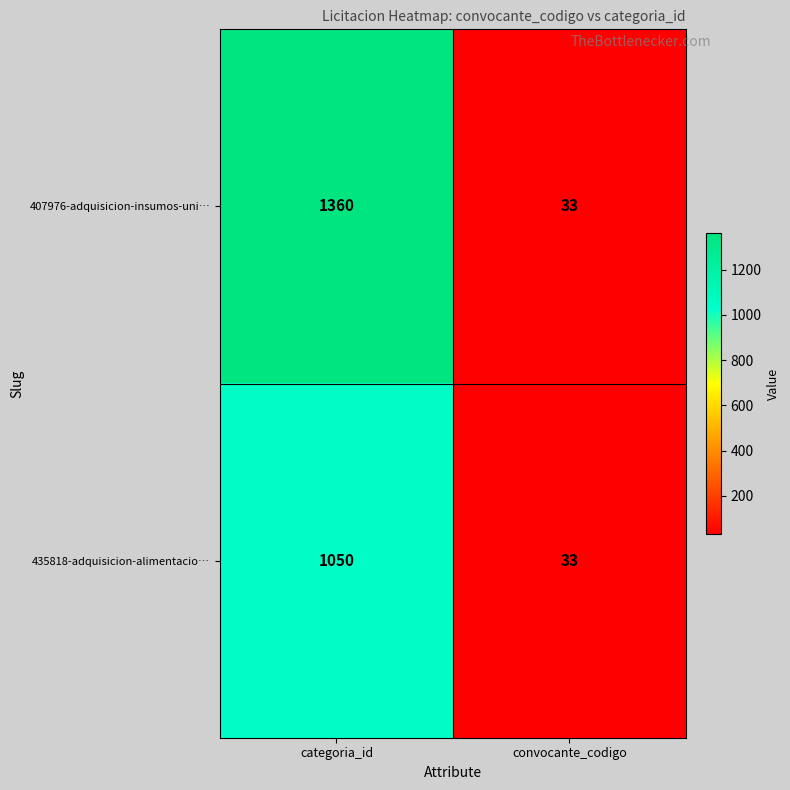

The value of 435818-adquisicion-alimentacio… at categoria_id is 1714. True or false?

False